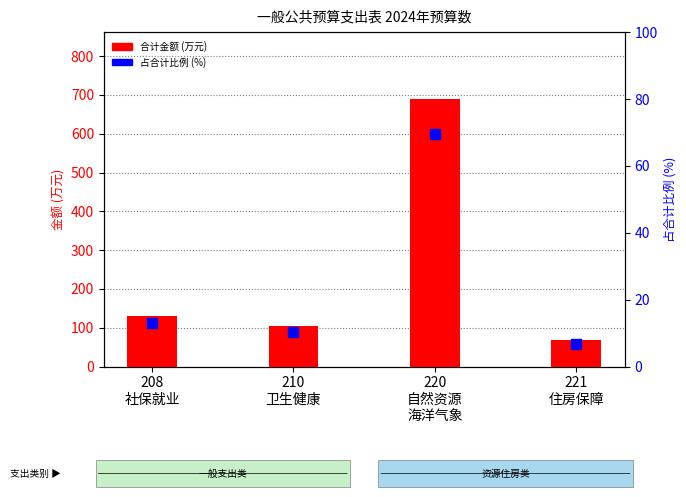

What are all the series names shown in the legend?

合计金额, 占合计比例(%)